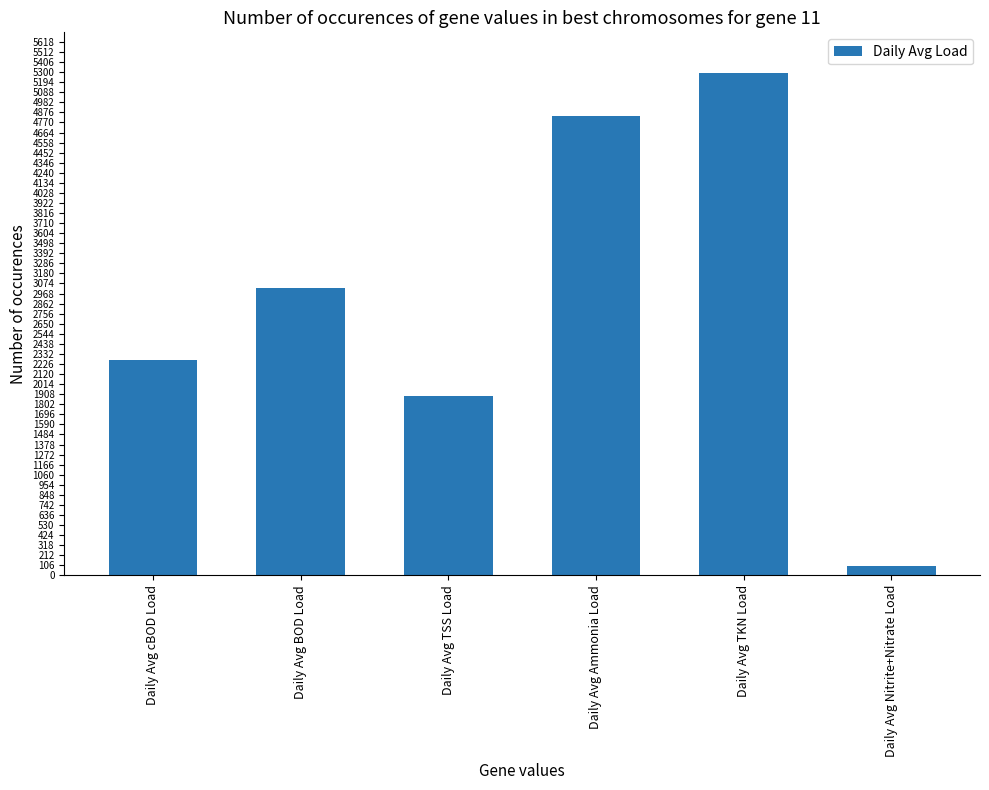

What is the label of the 4th bar from the left?

Daily Avg Ammonia Load